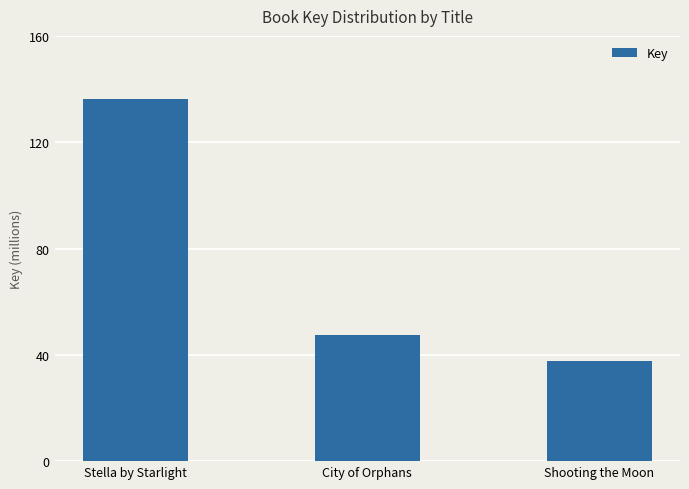

Where does the data first go above 47500982?

Stella by Starlight